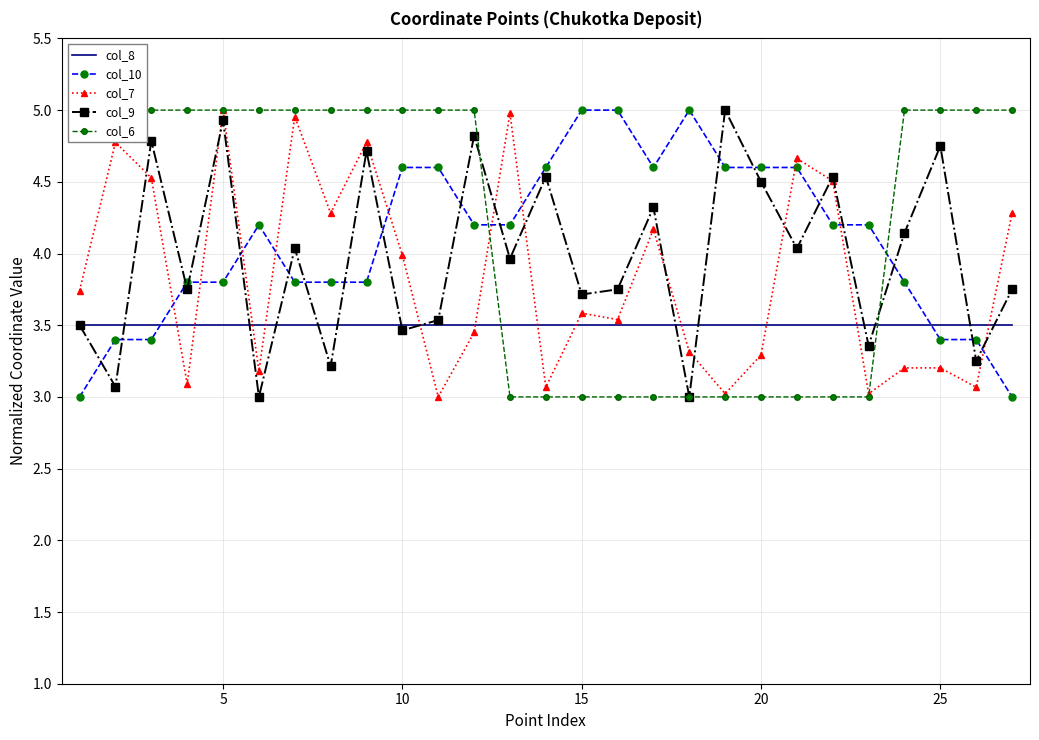

What is the highest value of the col_9 series?

5.0